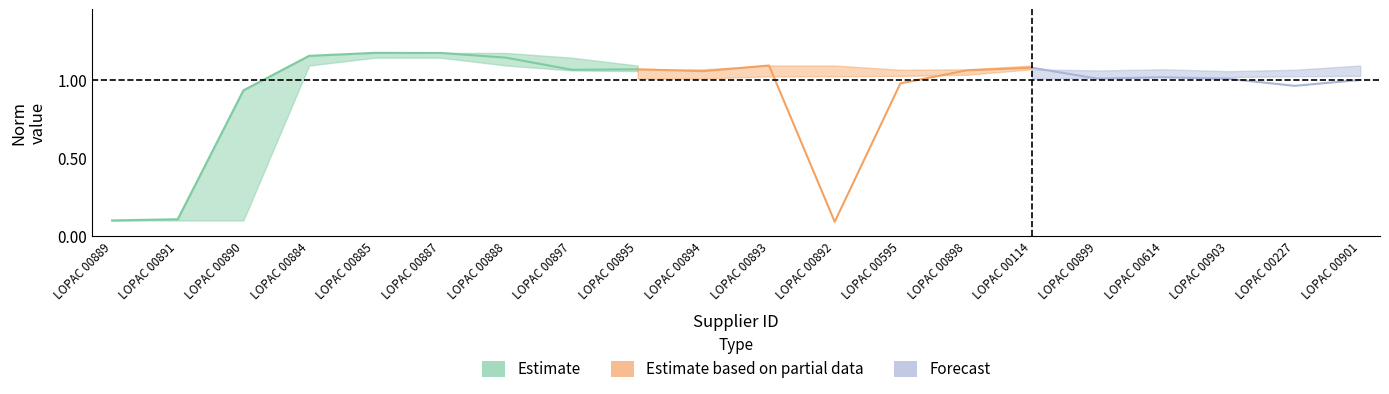

What is the value of the Estimate point at the 17th from the left?

1.0